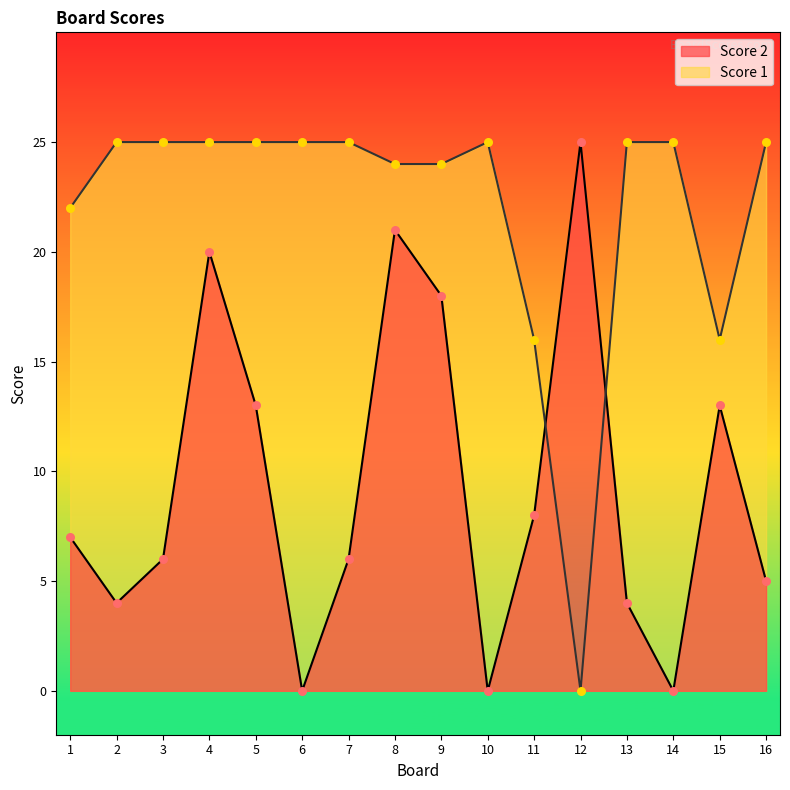

At how many categories does at least one series exceed 6?

16